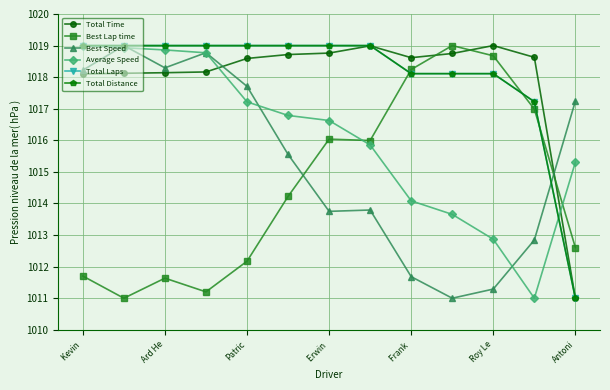

Which series has the largest range (max minus min)?

Total Time